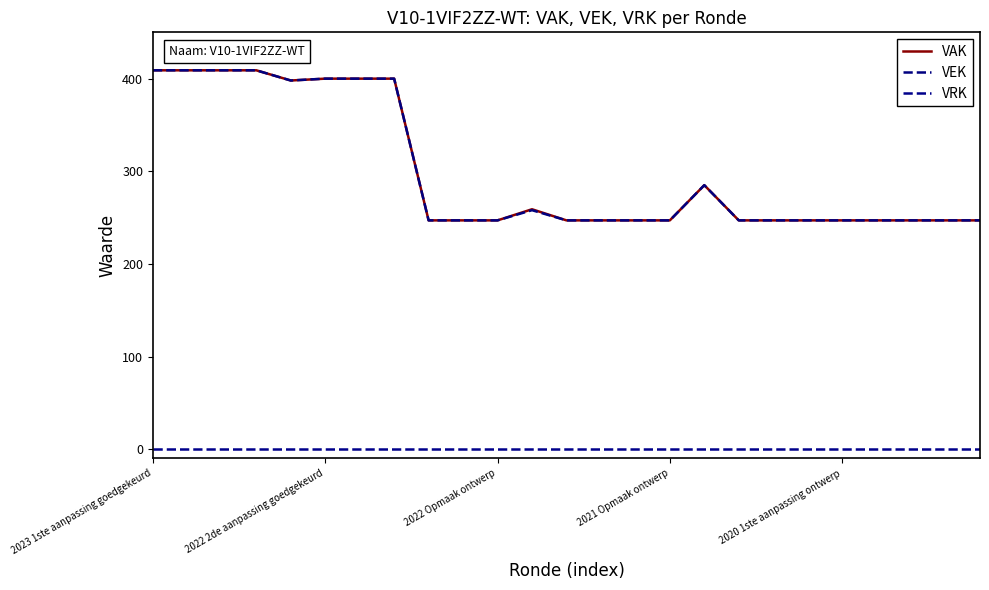

Is this an area chart (filled region under the line)?

No